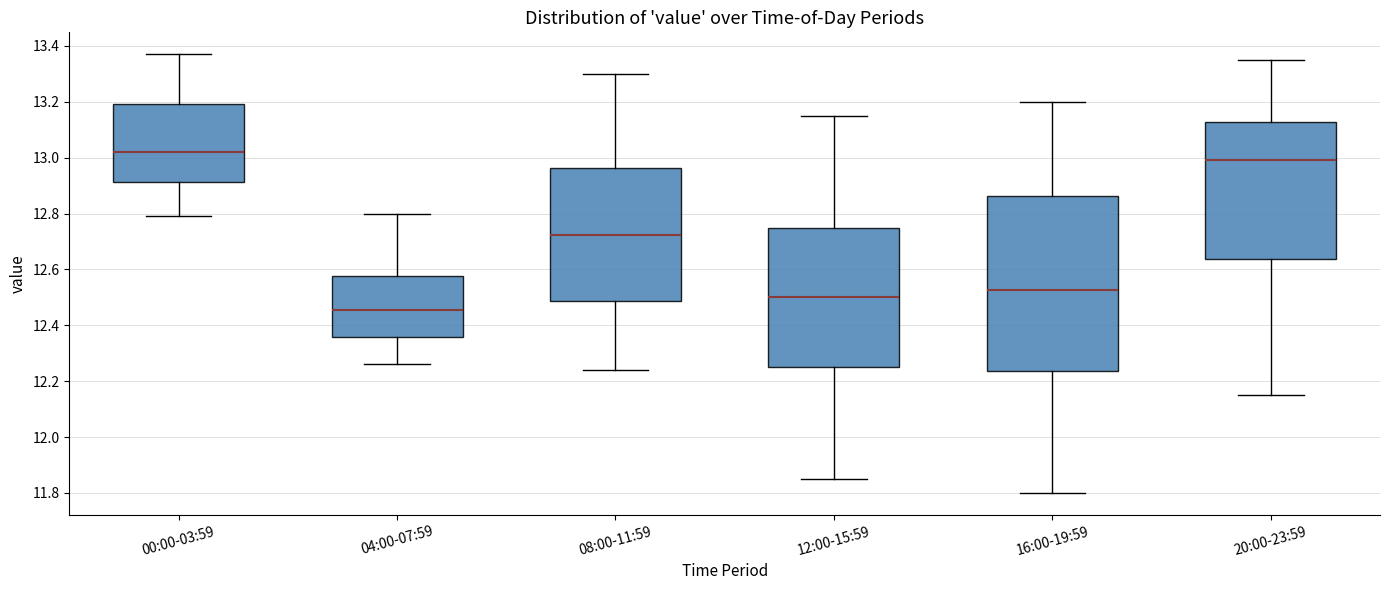

Which box is the tallest, from its lower edge to its upper edge?

16:00-19:59